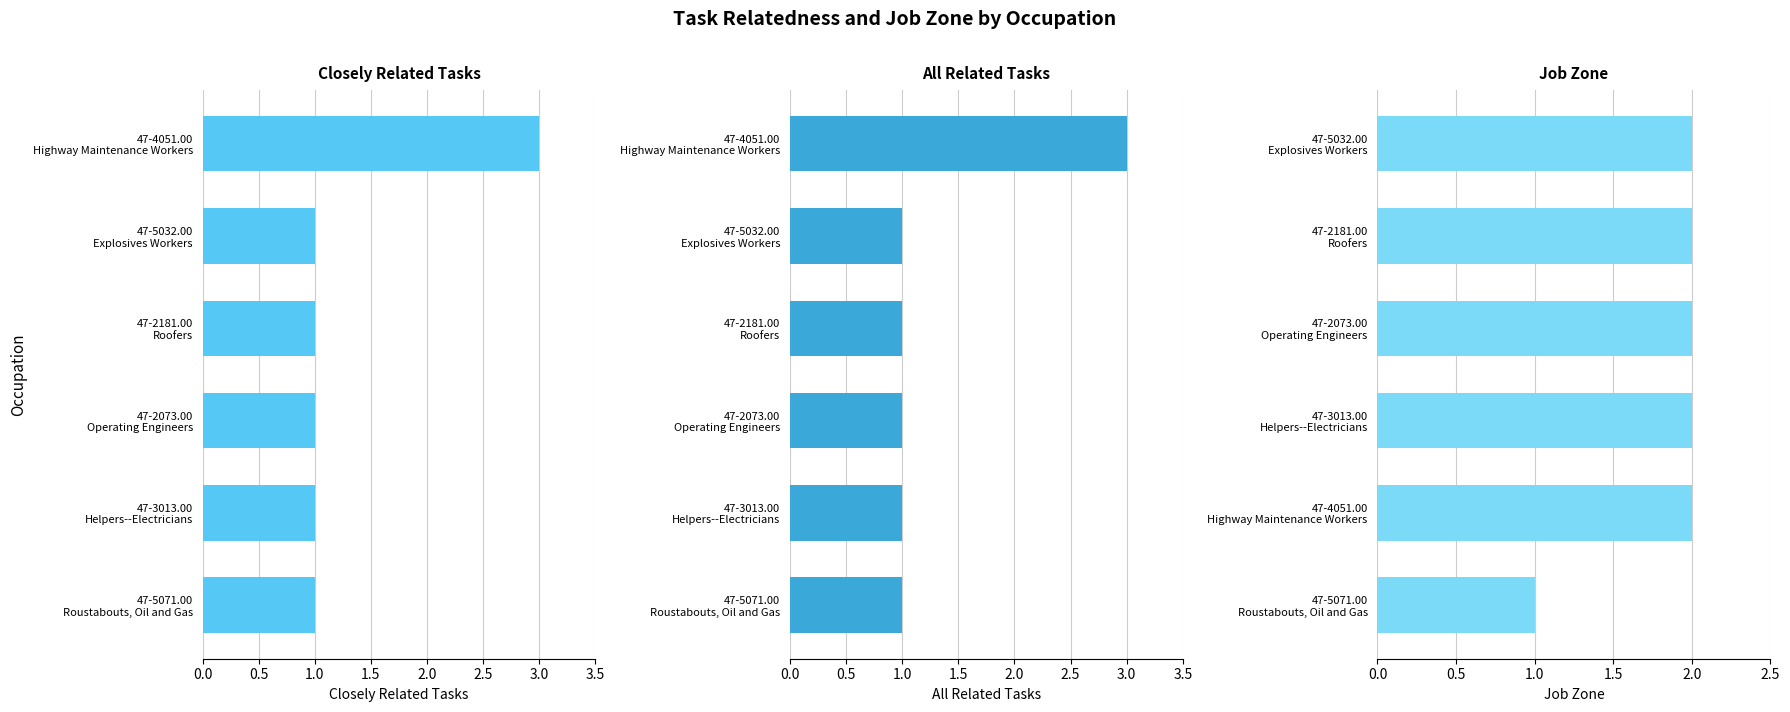

How many distinct data groups are displayed?

3